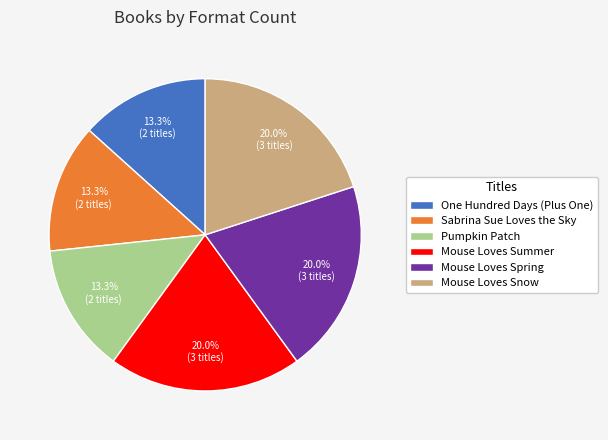

Is there a majority slice in this chart?

No